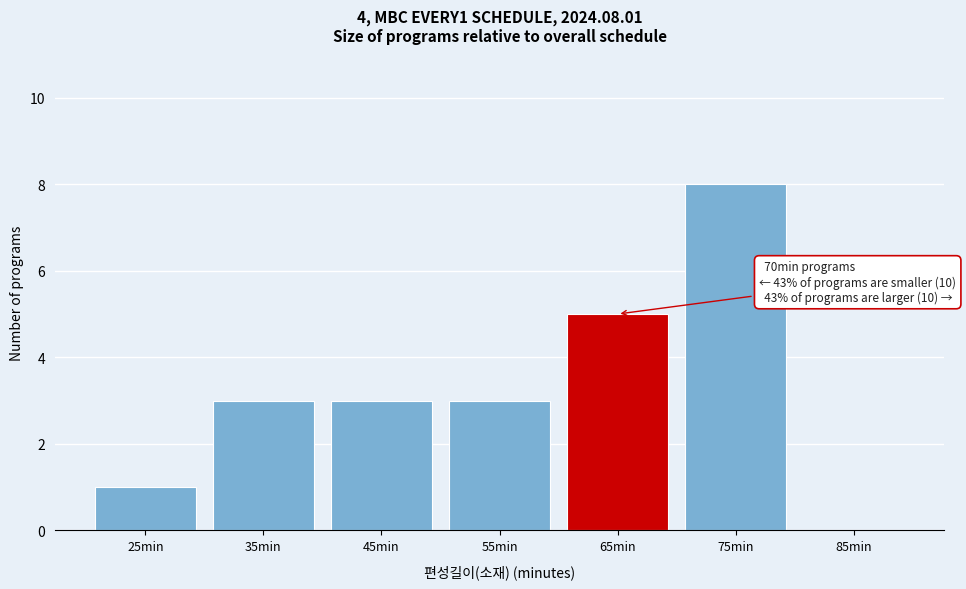

Reading left to right, extract all data points from this chart.

25min=1	35min=3	45min=3	55min=3	65min=5	75min=8	85min=0